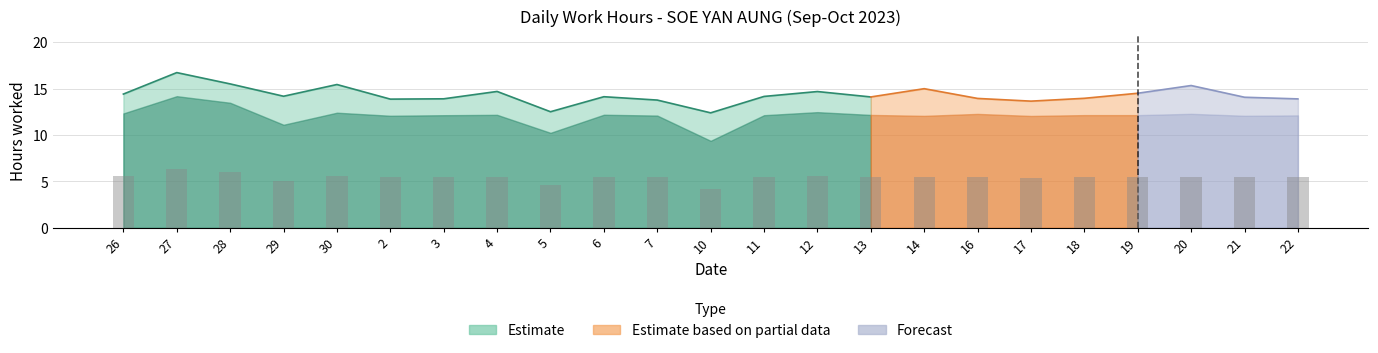

Count the number of values greater than 5.

20